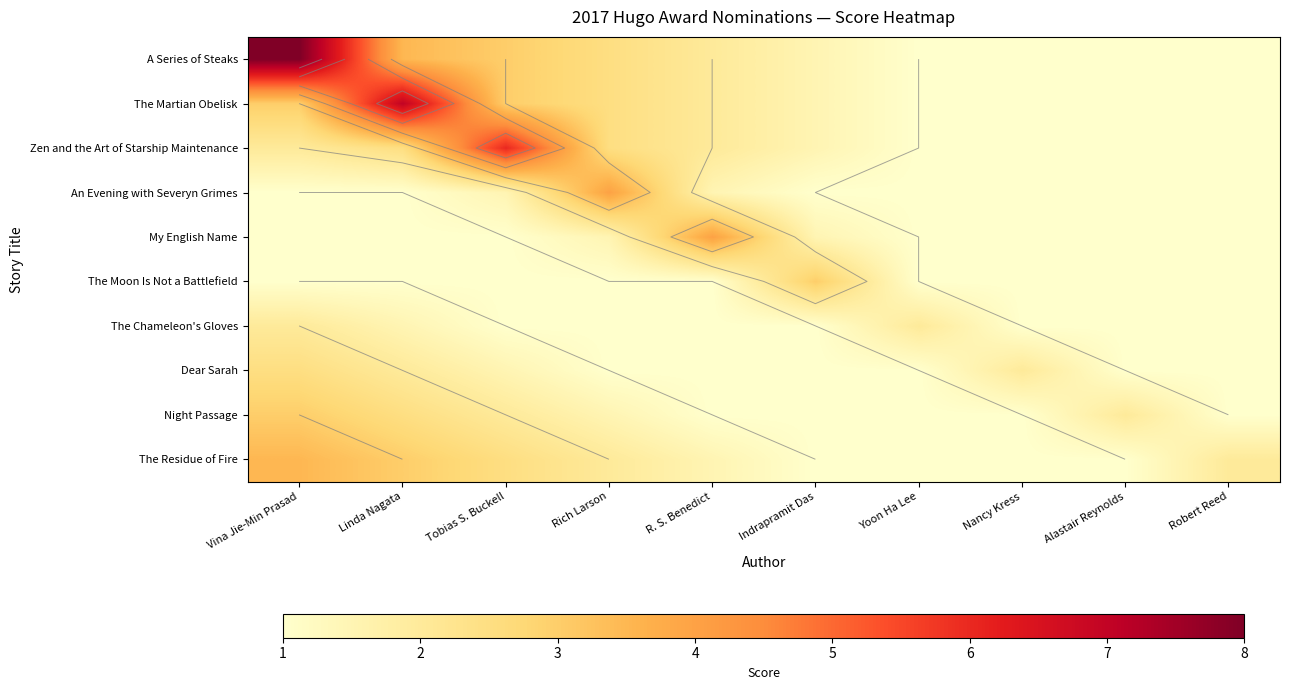

At which category does the chart reach its peak across all series?

Vina Jie-Min Prasad